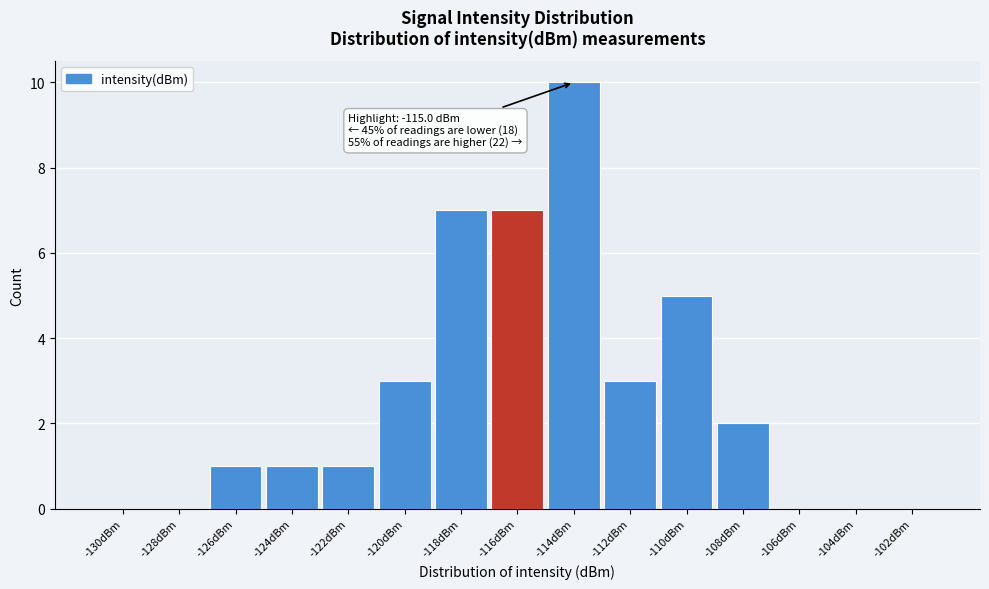

Reading left to right, list all the values displayed in this chart.

-130dBm=0	-128dBm=0	-126dBm=1	-124dBm=1	-122dBm=1	-120dBm=3	-118dBm=7	-116dBm=7	-114dBm=10	-112dBm=3	-110dBm=5	-108dBm=2	-106dBm=0	-104dBm=0	-102dBm=0